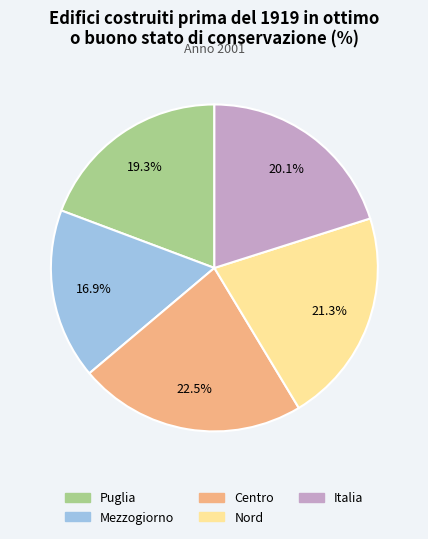

Which category has the biggest portion of the pie?

Centro